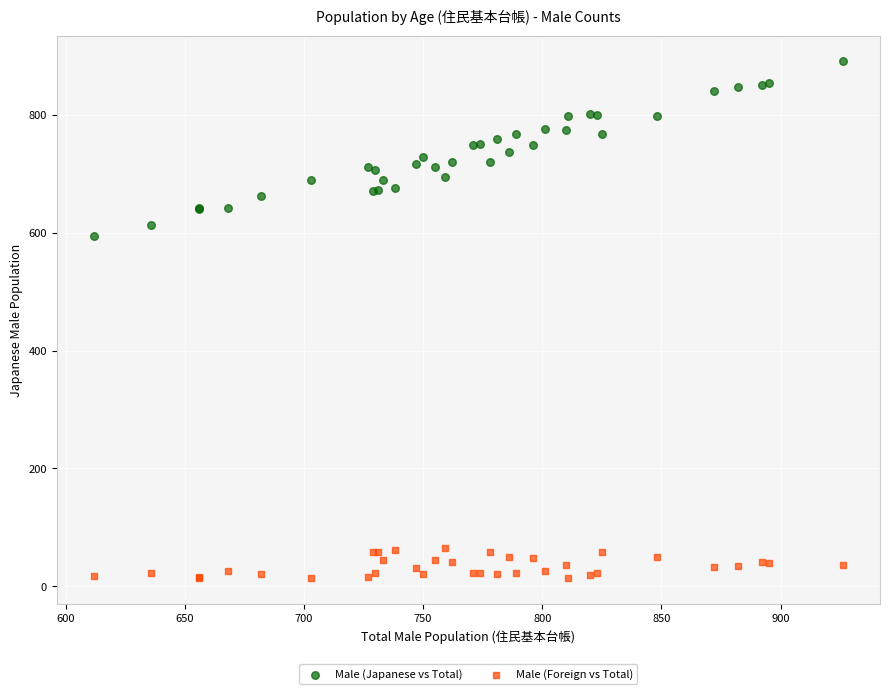

What are all the series names shown in the legend?

Male (Japanese vs Total), Male (Foreign vs Total)